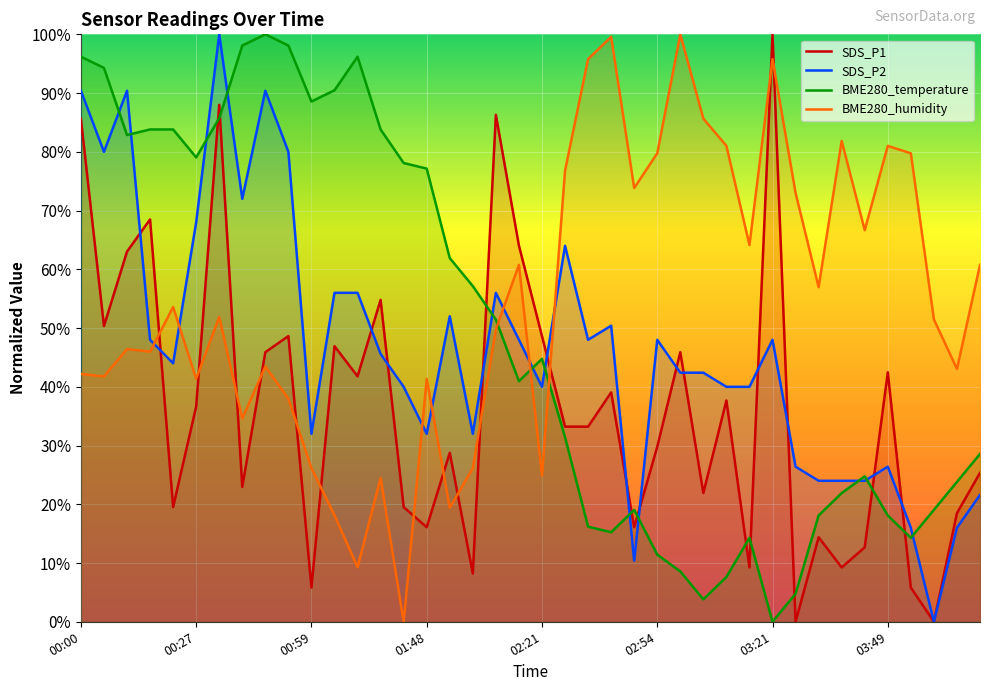

Reading left to right, transcribe all the data shown in this chart.

SDS_P1: 85.6	50.3	63.0	68.5	19.5	36.6	88.0	22.9	45.9	48.6	5.8	46.9	41.8	54.8	19.5	16.1	28.8	8.2	86.3	64.0	48.6	33.2	33.2	39.0	16.1	29.8	45.9	21.9	37.7	9.2	100.0	0.0	14.4	9.2	12.7	42.5	5.8	0.0	18.5	25.3
SDS_P2: 90.4	80.0	90.4	48.0	44.0	68.0	100.0	72.0	90.4	80.0	32.0	56.0	56.0	45.6	40.0	32.0	52.0	32.0	56.0	48.0	40.0	64.0	48.0	50.4	10.4	48.0	42.4	42.4	40.0	40.0	48.0	26.4	24.0	24.0	24.0	26.4	16.0	0.0	16.0	21.6
BME280_temperature: 96.2	94.3	82.9	83.8	83.8	79.0	85.7	98.1	100.0	98.1	88.6	90.5	96.2	83.8	78.1	77.1	61.9	57.1	51.4	41.0	44.8	31.4	16.2	15.2	19.0	11.4	8.6	3.8	7.6	14.3	0.0	4.8	18.1	21.9	24.8	18.1	14.3	19.0	23.8	28.6
BME280_humidity: 42.2	41.8	46.4	46.0	53.6	41.4	51.9	34.6	43.5	38.0	26.2	18.1	9.3	24.5	0.0	41.4	19.4	26.2	49.8	60.8	24.9	76.8	95.8	99.6	73.8	79.7	100.0	85.7	81.0	64.1	95.8	73.0	57.0	81.9	66.7	81.0	79.7	51.5	43.0	60.8